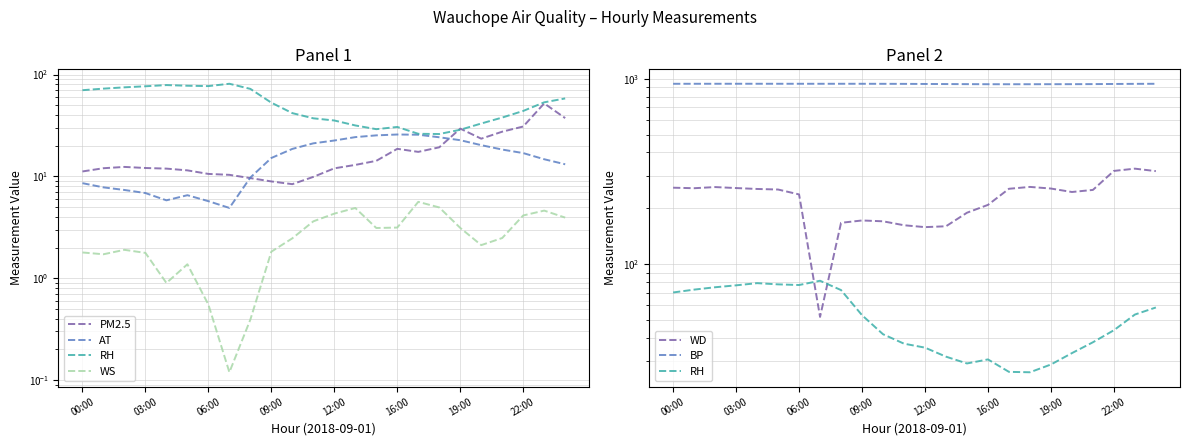

At 16, list the series in order from largest to smallest.

BP, WD, RH, AT, PM2.5, WS